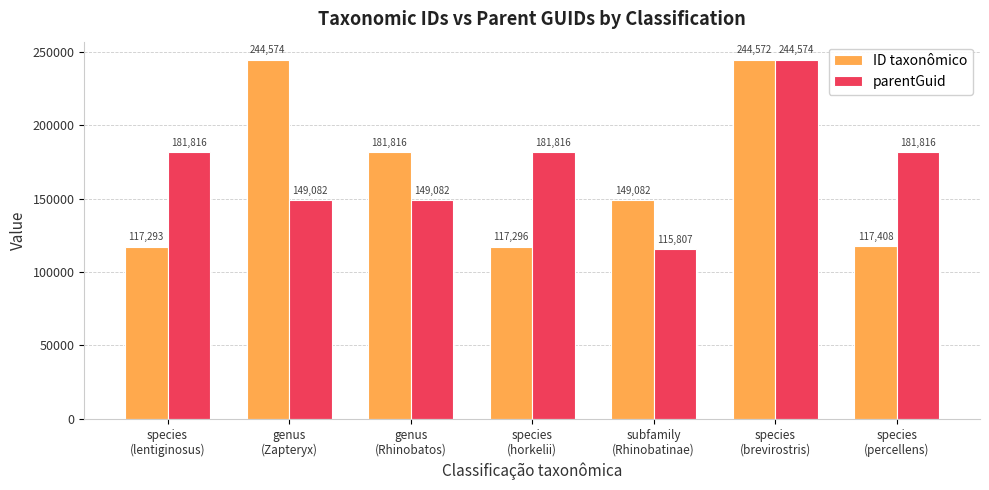

How many values in the parentGuid series are below 181816?

3